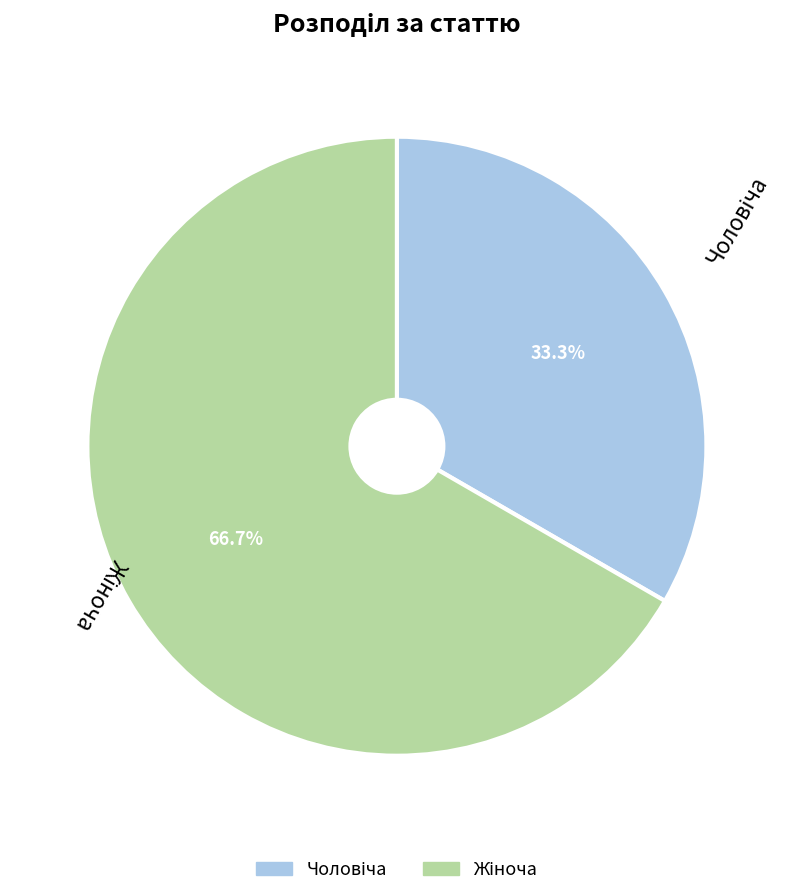

Is there any slice that represents more than half of the pie?

Yes